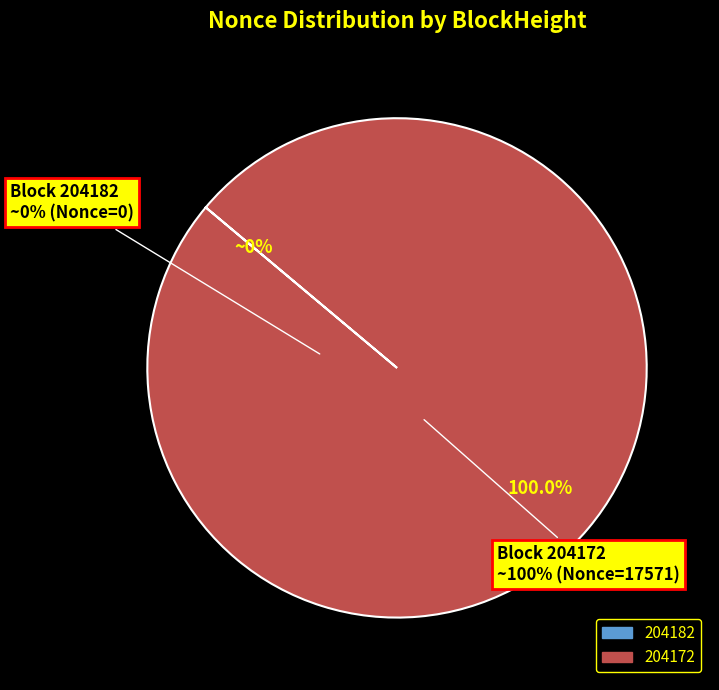

To the nearest percent, what percentage of the pie is 204172?

100%